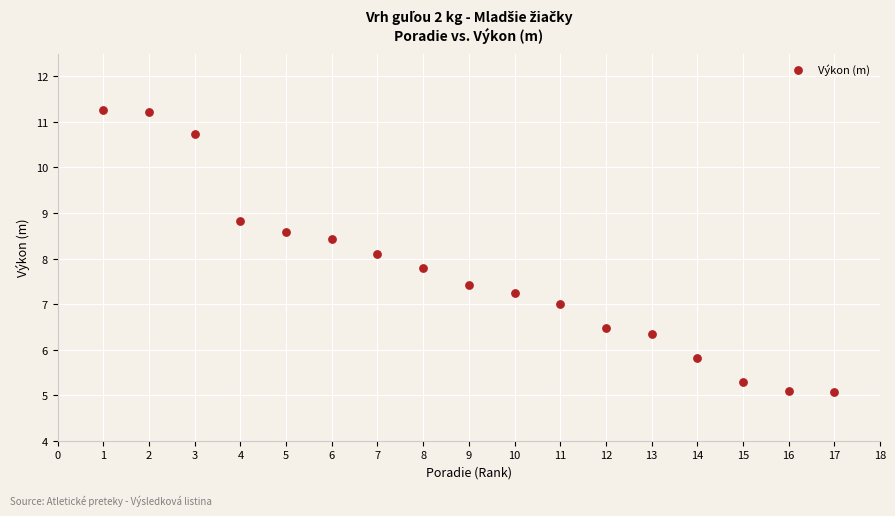

What Y value in the scatter plot is closest to 8?

8.1